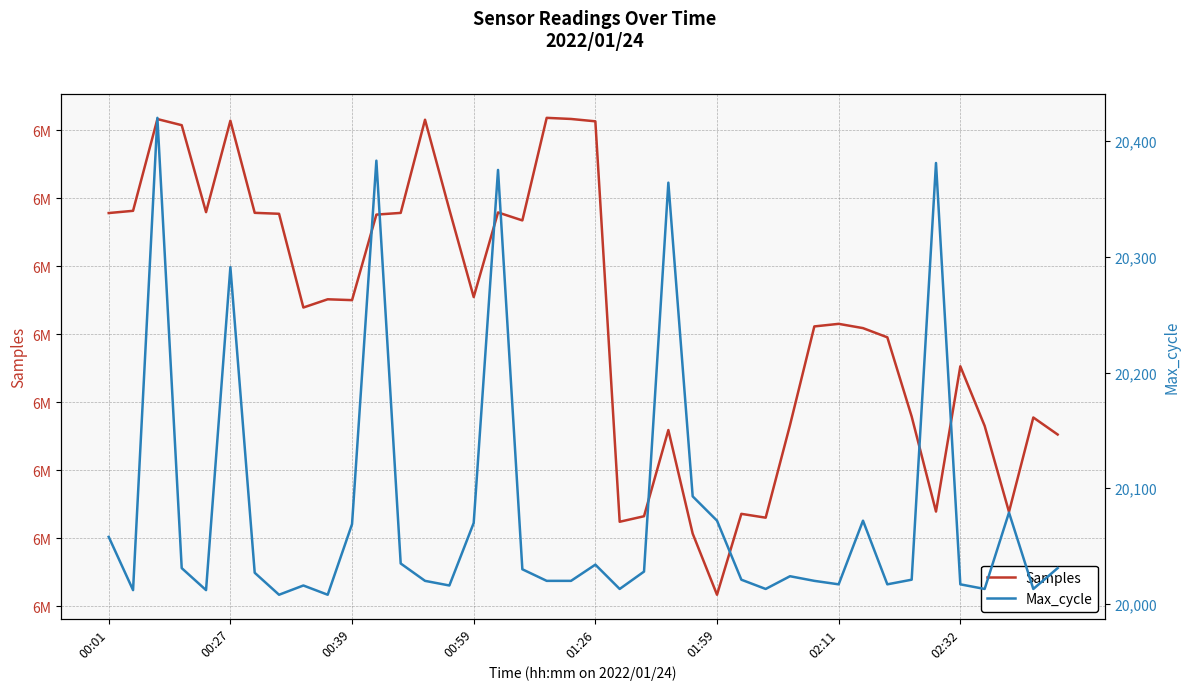

How many values in the Samples series exceed 6190087?

19